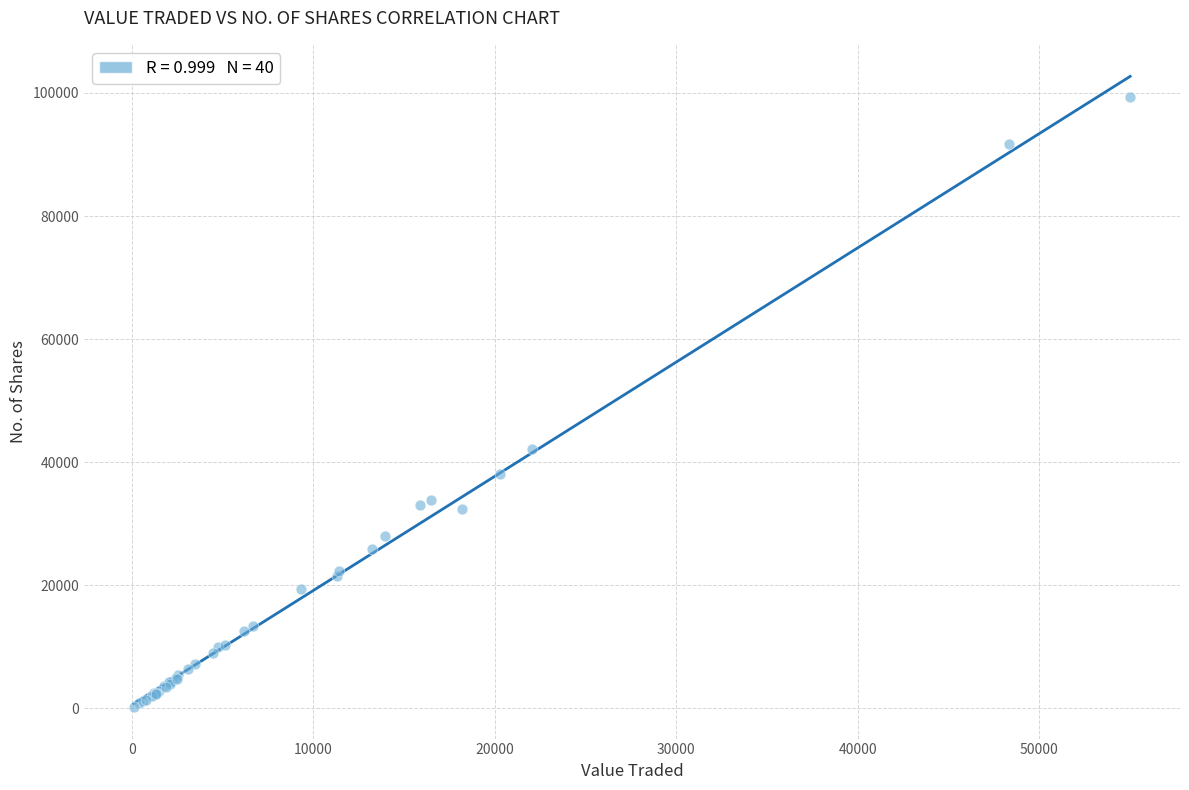

What Y value in the scatter plot is closest to 49733?

42204